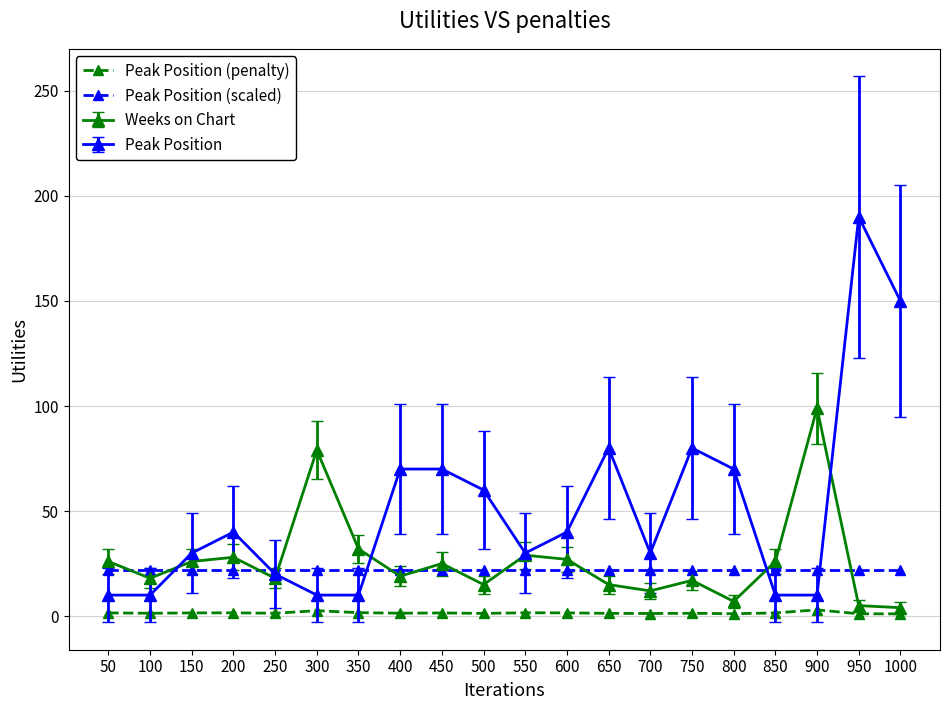

The value of Peak Position (scaled) at 1000 is 31.2. True or false?

False